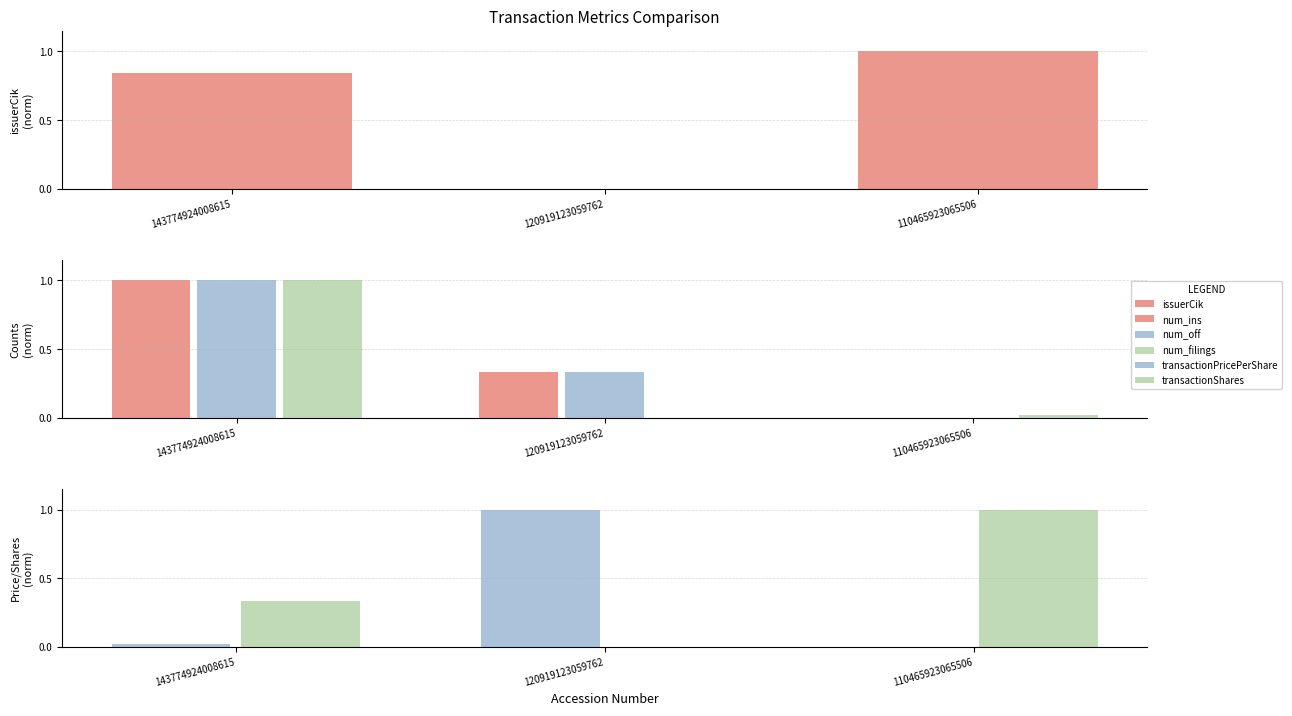

Rank the series by their maximum value, from highest to lowest.

issuerCik, num_ins, num_off, num_filings, transactionPricePerShare, transactionShares